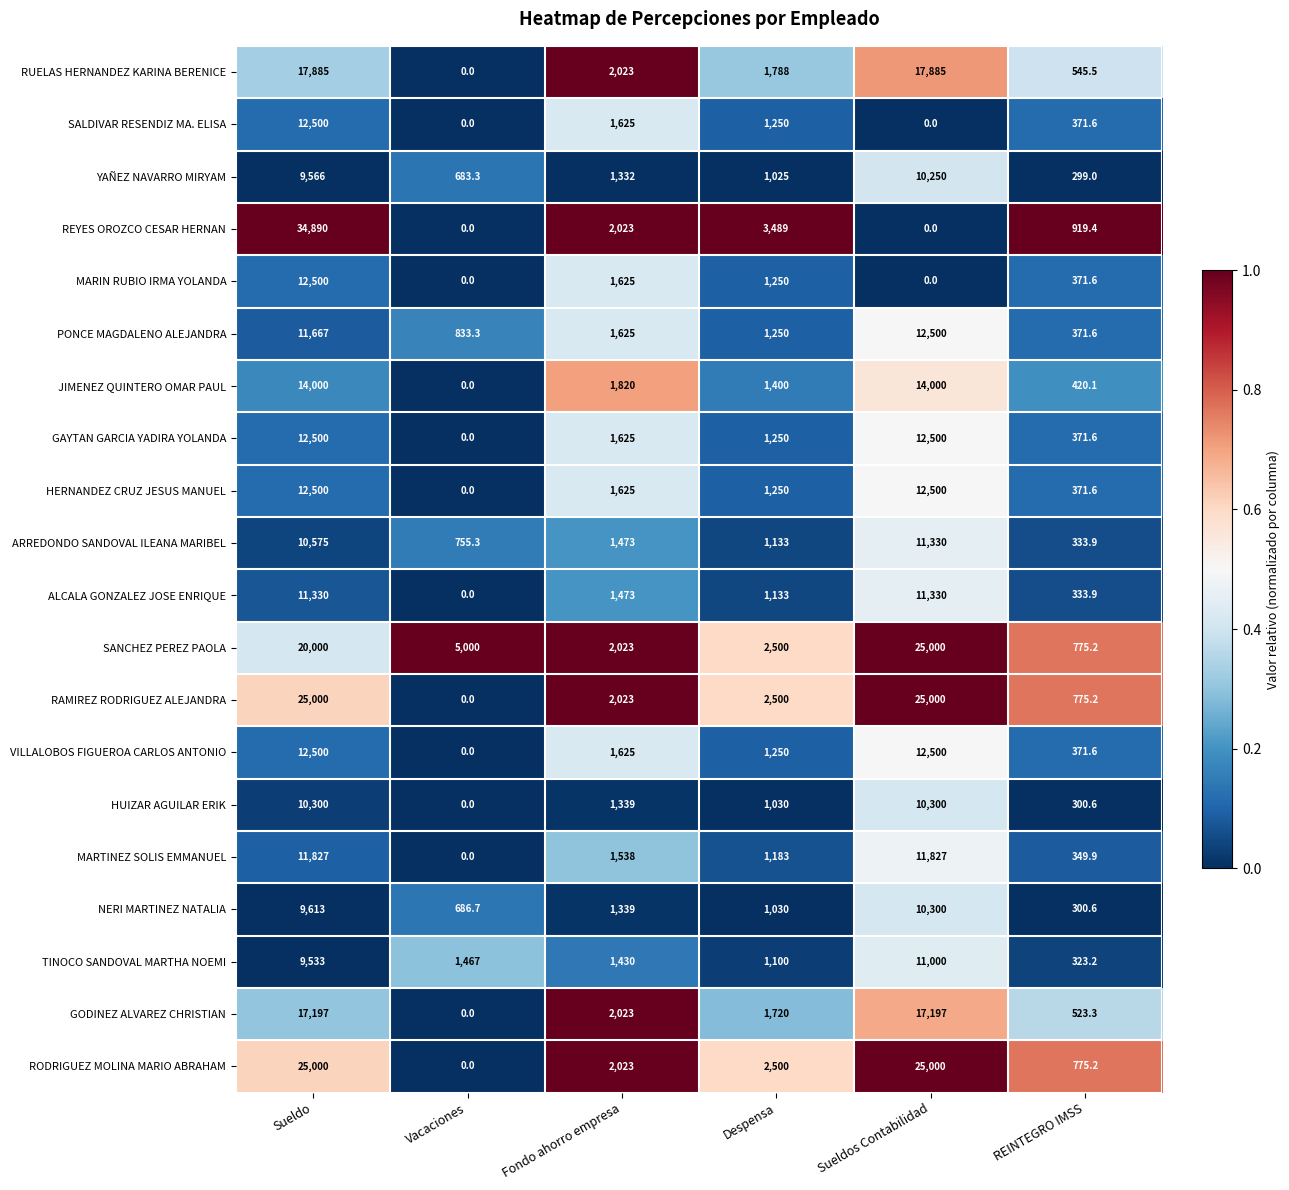

What is the highest value of the NERI MARTINEZ NATALIA series?

10300.0